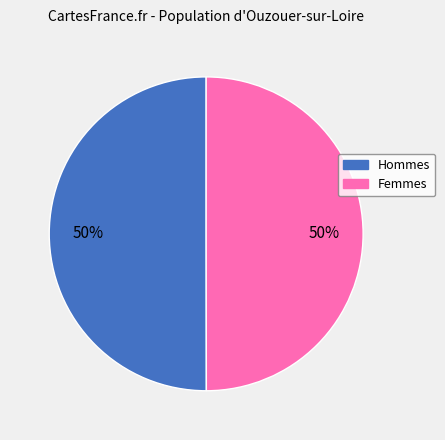

How many segments does this pie chart have?

2